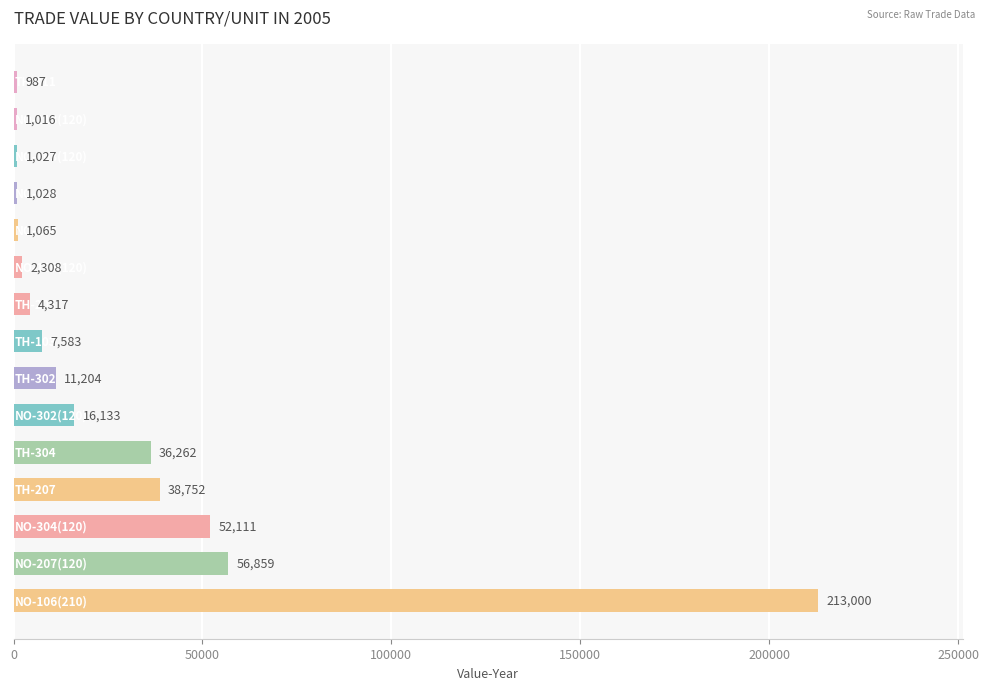

What is the maximum value shown in the chart?

213000